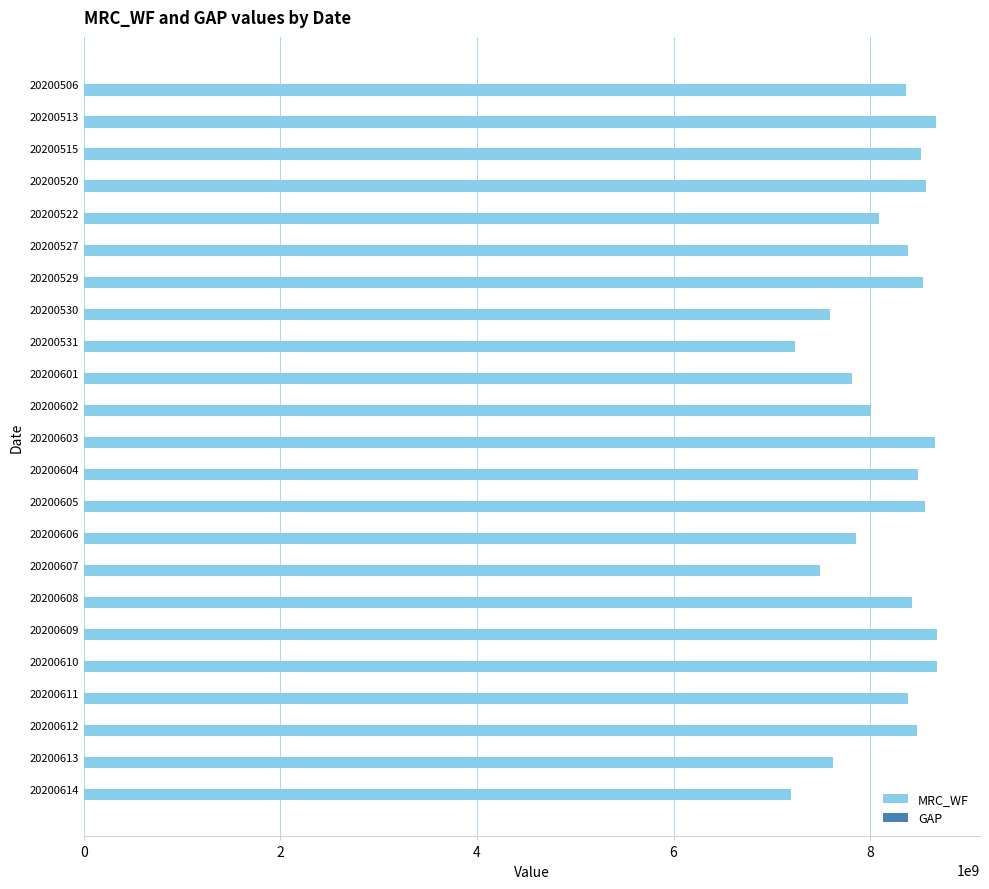

What is the sum of all MRC_WF values?

188318433751